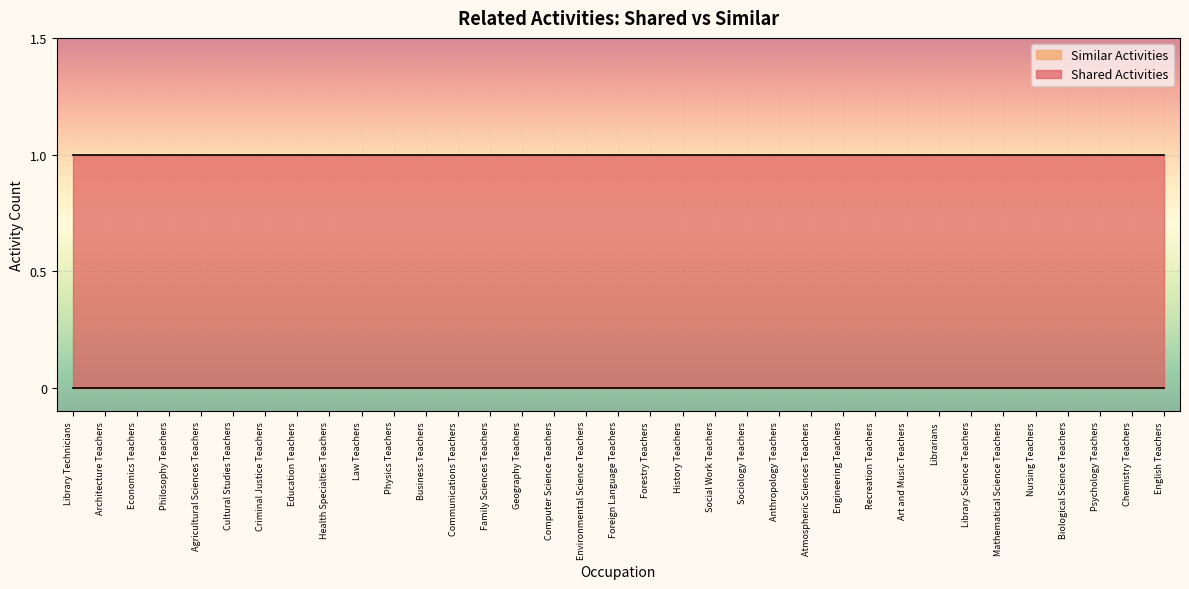

Which series has the largest total across all categories?

Shared Activities